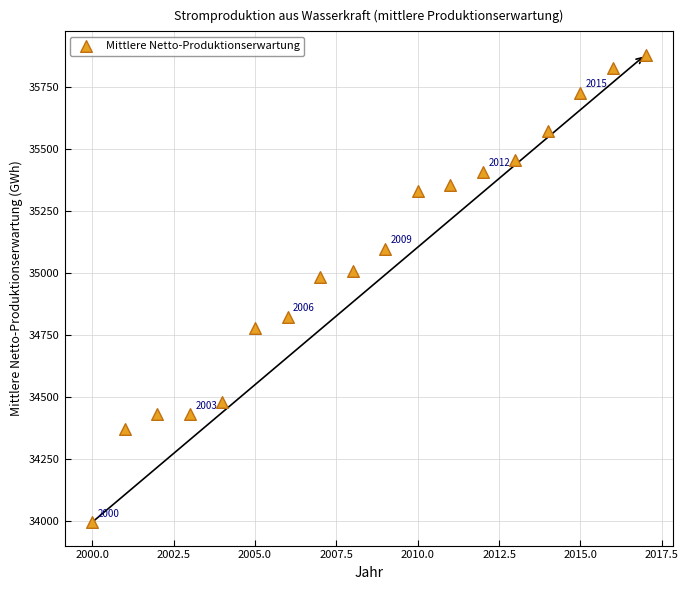

What Y value in the scatter plot is closest to 34937?

34982